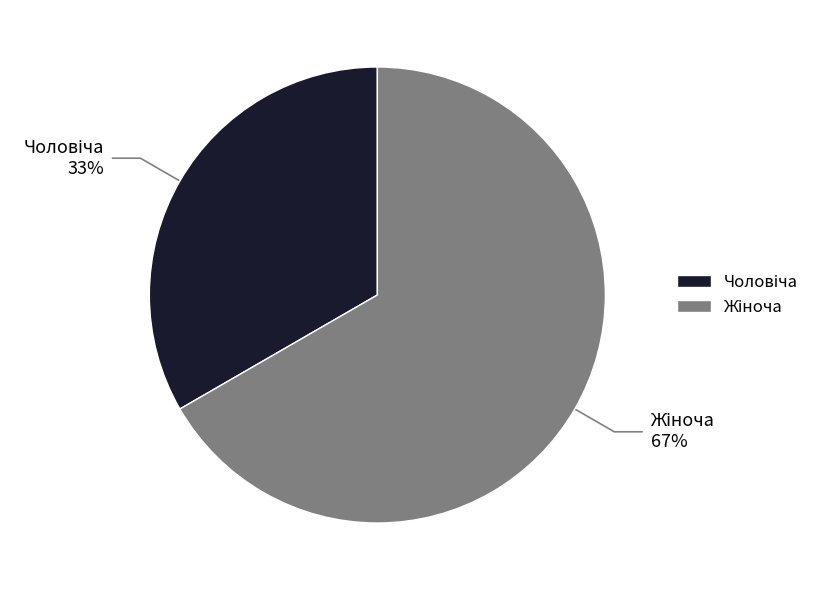

To the nearest percent, what is the average slice percentage?

50%